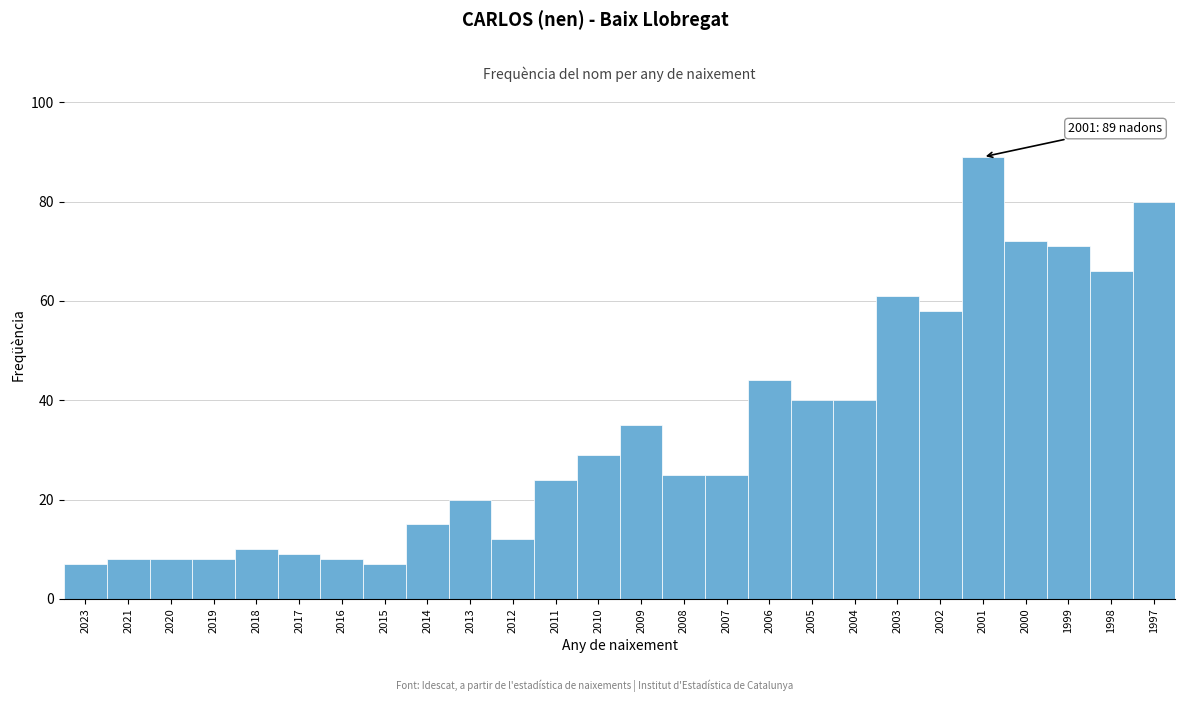

Reading left to right, what are all the values shown in this chart?

2023=7	2021=8	2020=8	2019=8	2018=10	2017=9	2016=8	2015=7	2014=15	2013=20	2012=12	2011=24	2010=29	2009=35	2008=25	2007=25	2006=44	2005=40	2004=40	2003=61	2002=58	2001=89	2000=72	1999=71	1998=66	1997=80